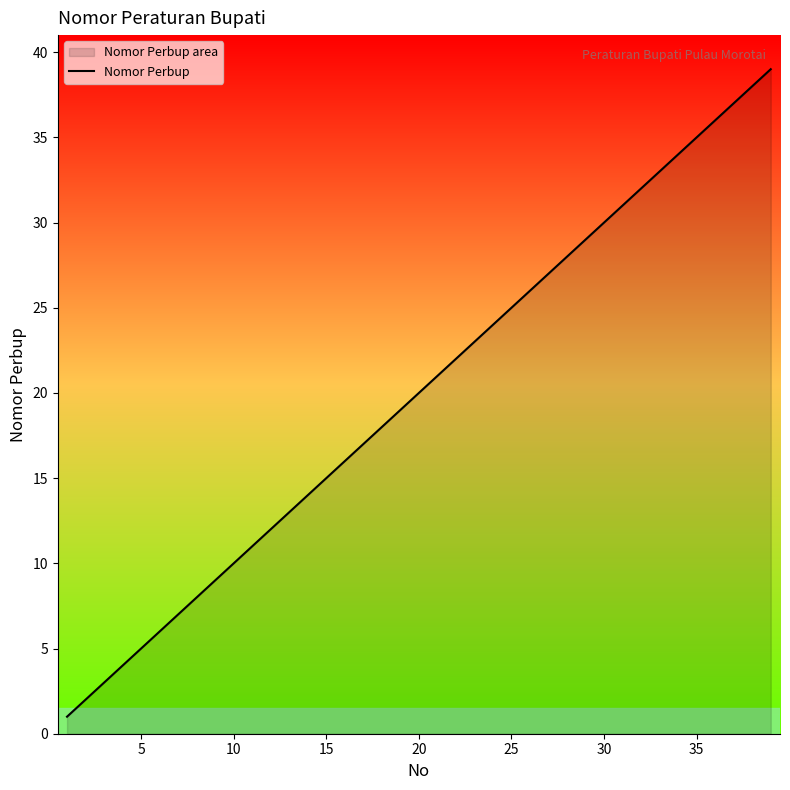

Does the chart display data point markers on the line(s)?

No